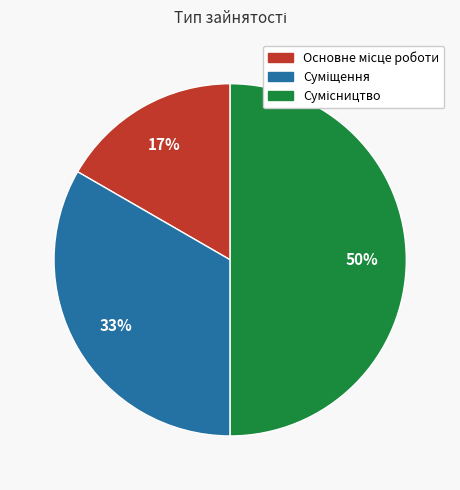

To the nearest percent, what is the difference between the largest and smallest slice percentages?

33%